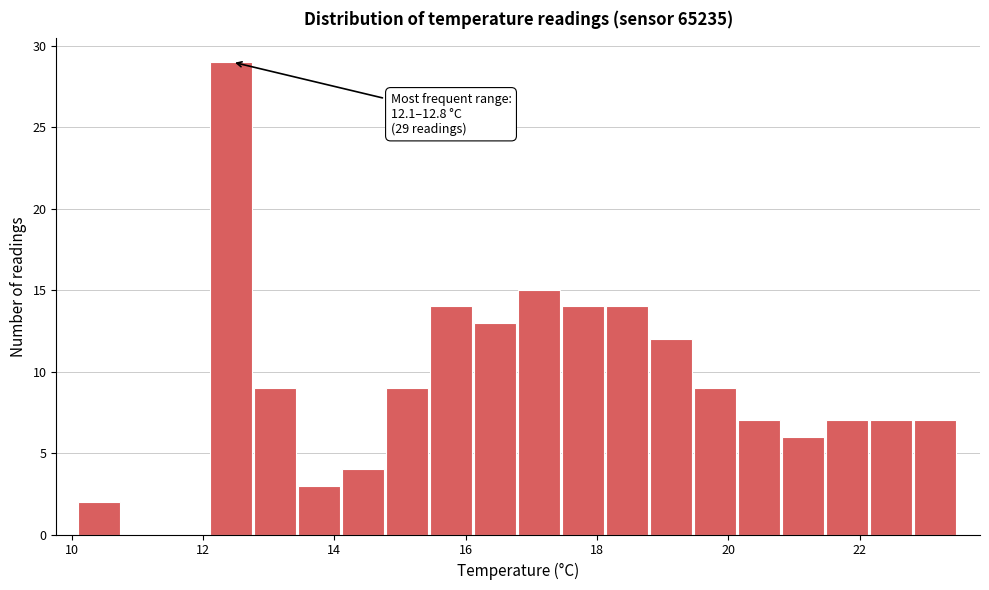

Around what value on the x-axis is the tallest bar? Give the approximate position of its centre, as read against the axis.

12.4